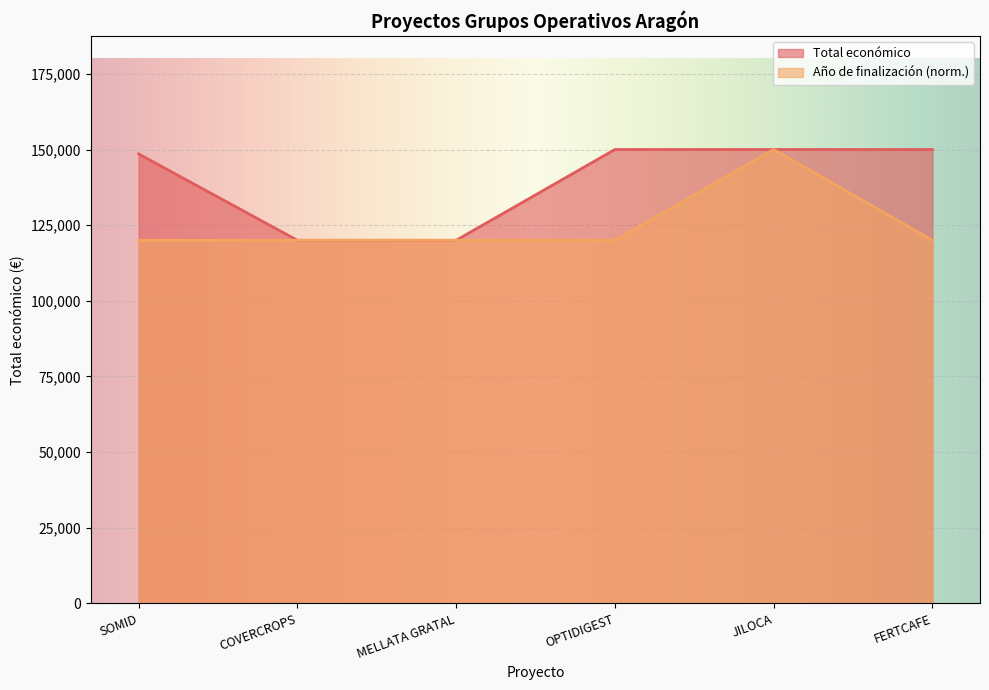

Which category has the highest value in the Total económico series?

OPTIDIGEST